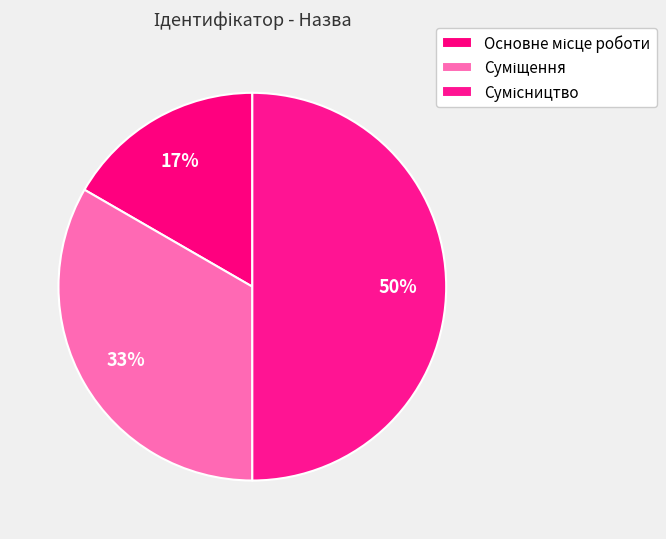

What is the total percentage of Суміщення and Сумісництво?

83.3%